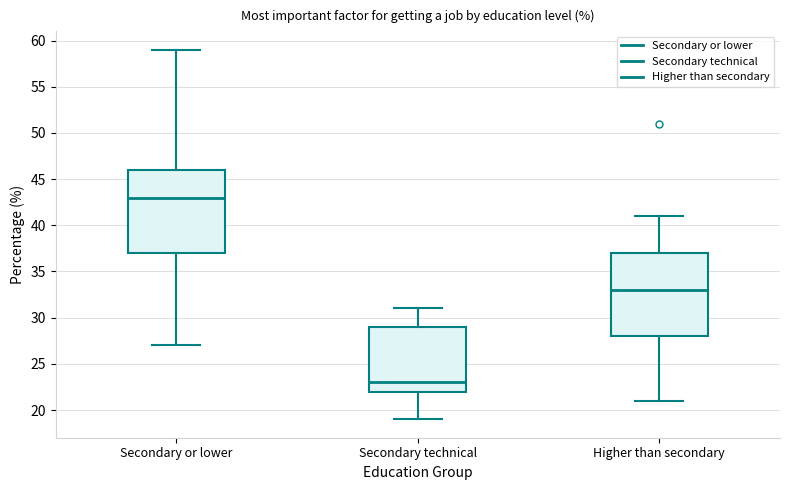

Reading left to right, transcribe this box plot: for each box, give where its median line is, the range the box spans, and where its two whiskers end, as read against the y-axis. The values are not printed on the chart, so give them approximately, as read against the axis.

Secondary or lower: median 43, box 37 to 46, whiskers 27 to 59
Secondary technical: median 23, box 22 to 29, whiskers 19 to 31
Higher than secondary: median 33, box 28 to 37, whiskers 21 to 41